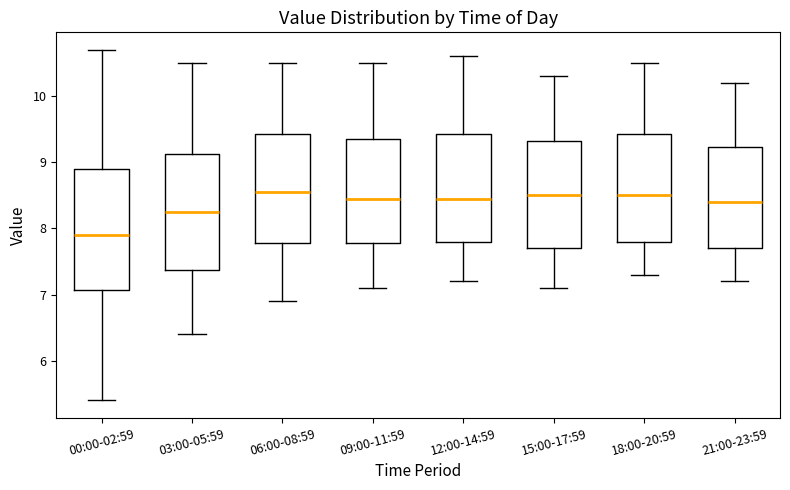

Which box's median line is the lowest?

00:00-02:59